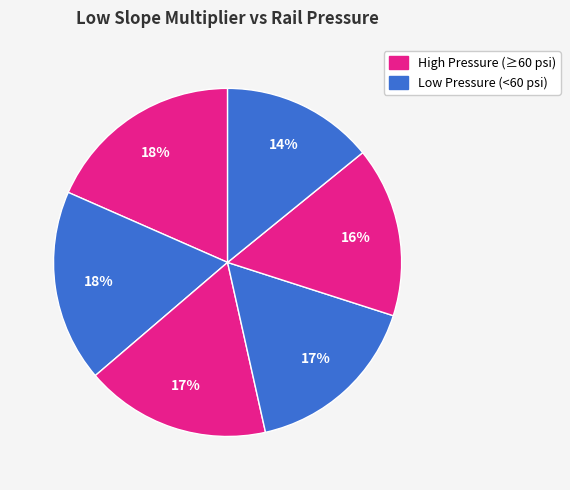

To the nearest percent, what is the average slice percentage?

17%